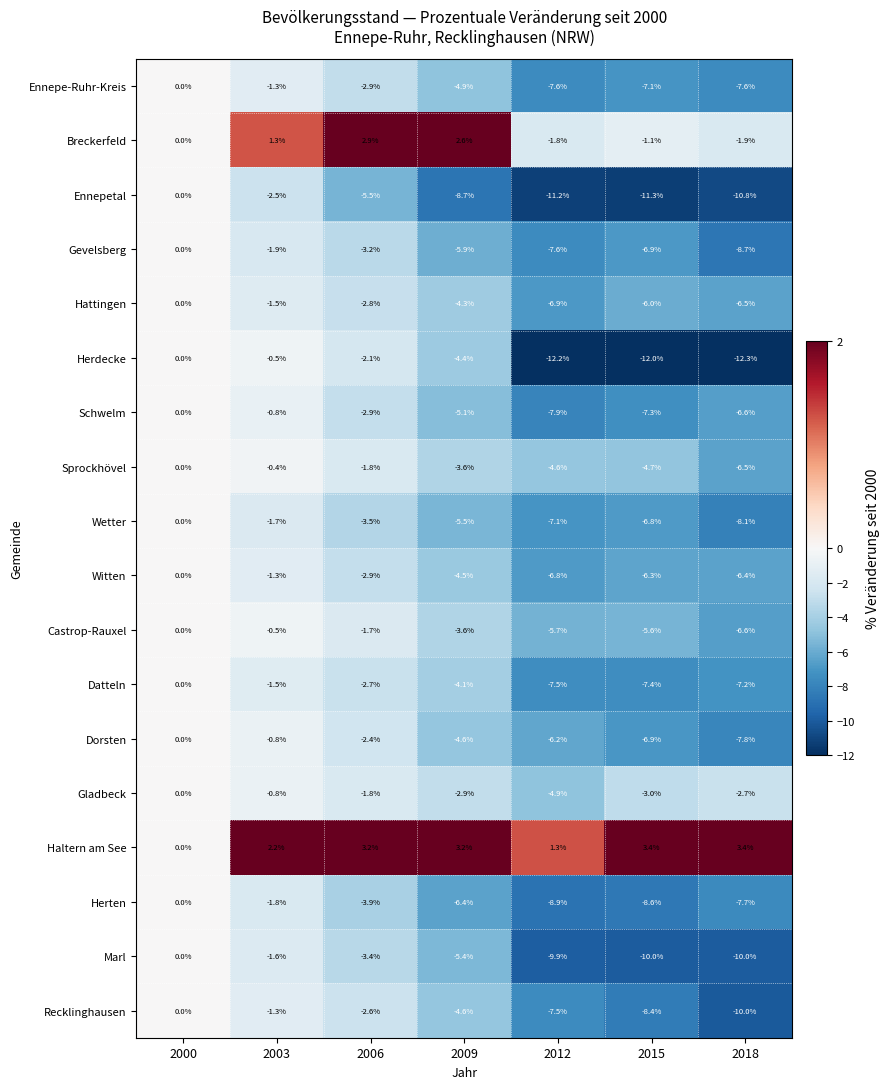

Between 2000 and 2012, which series saw the biggest shift?

Herdecke